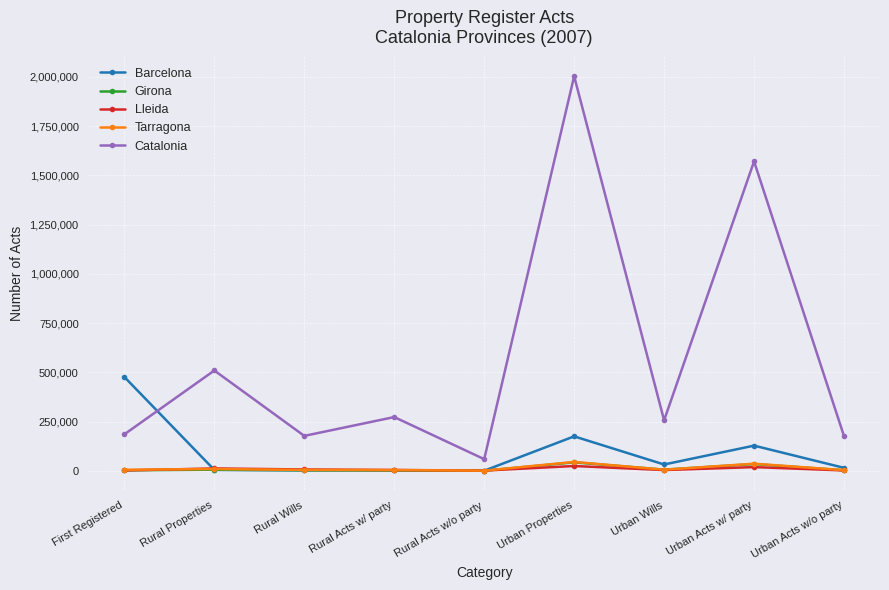

The value of Catalonia at Urban Properties is 2003816. True or false?

True